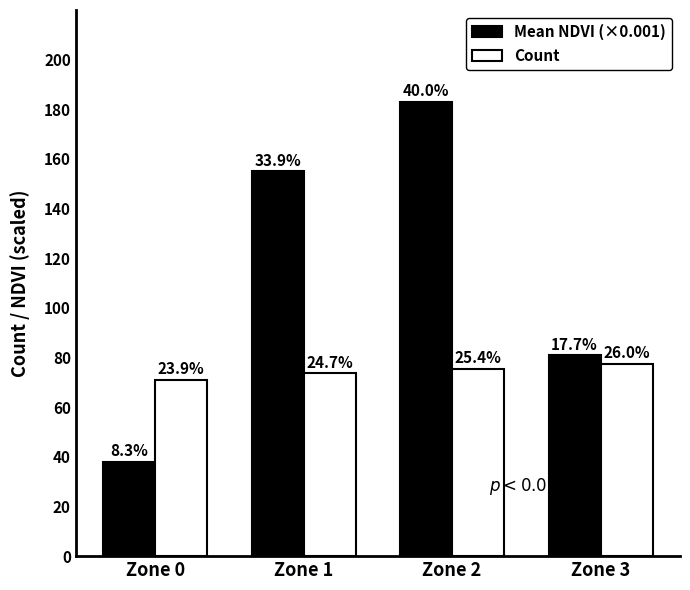

What is the difference between the maximum and minimum values in the Count series?

6.4